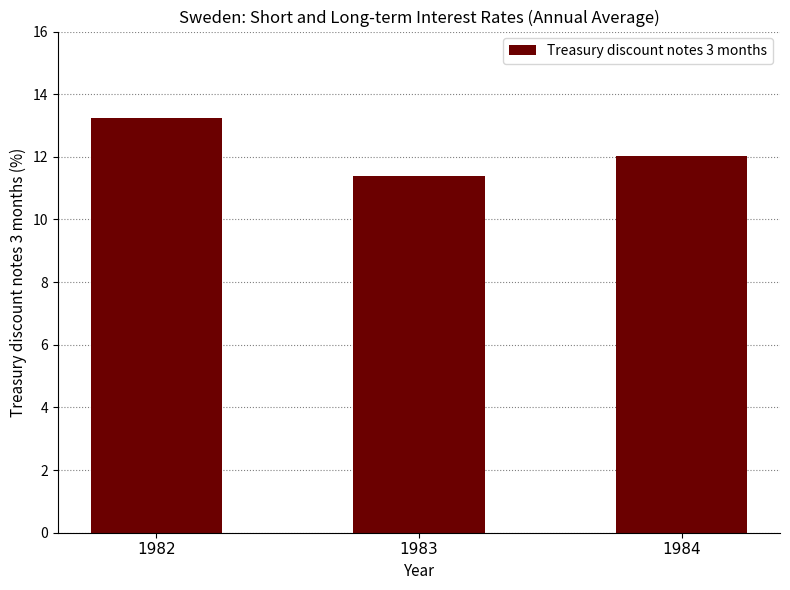

Is it true that the value at 1982 is 13.2?

True